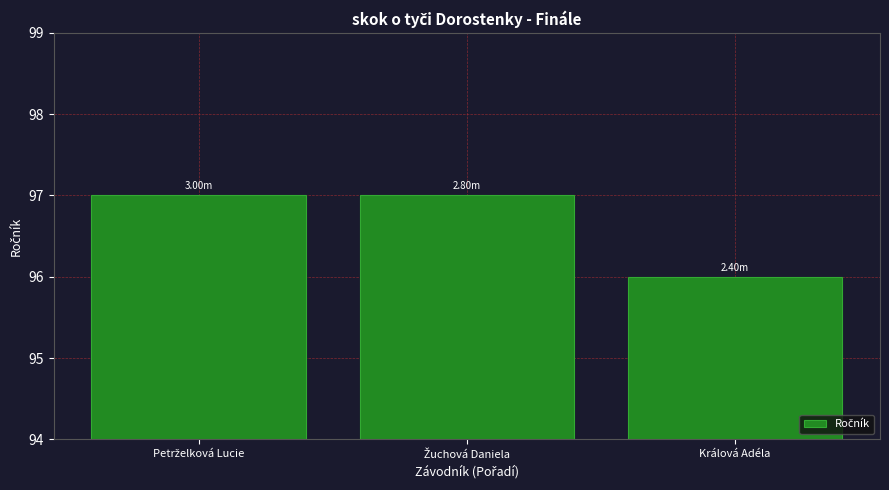

What is the sum of all values?

290